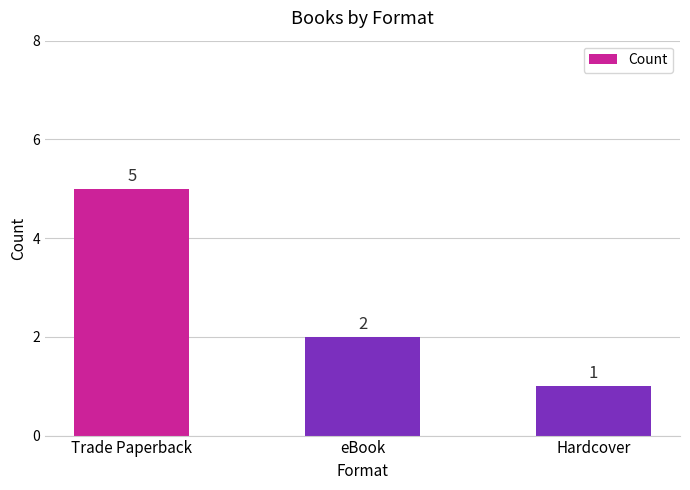

What is the smallest value displayed?

1